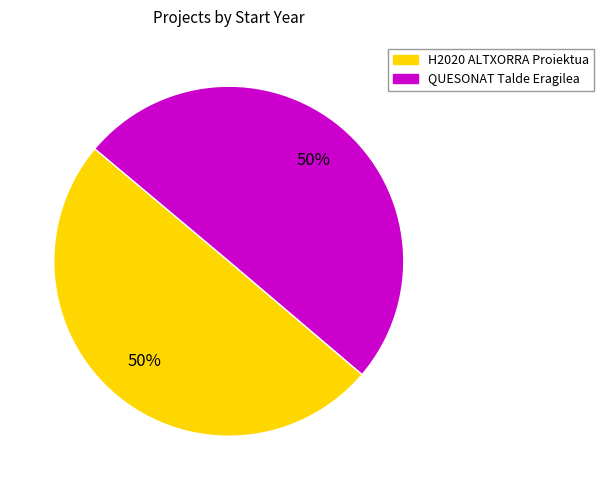

What percentage is the H2020 ALTXORRA Proiektua slice, to the nearest percent?

50%